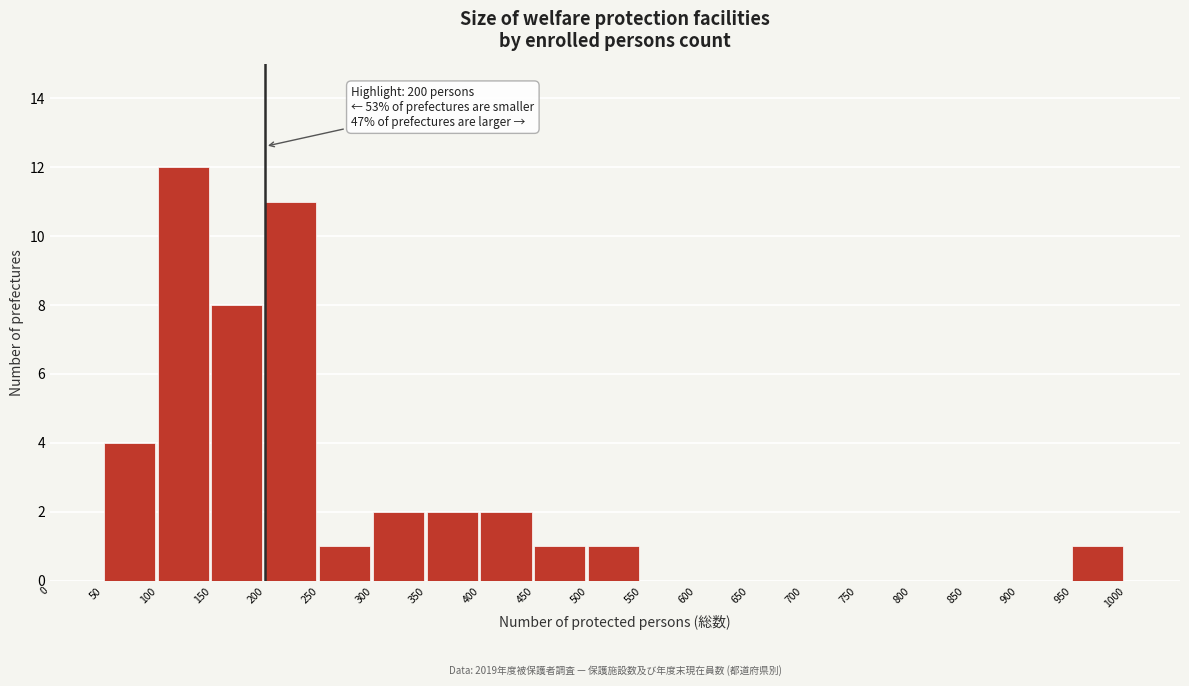

Over which range of the x-axis is the bar tallest?

100 to 150